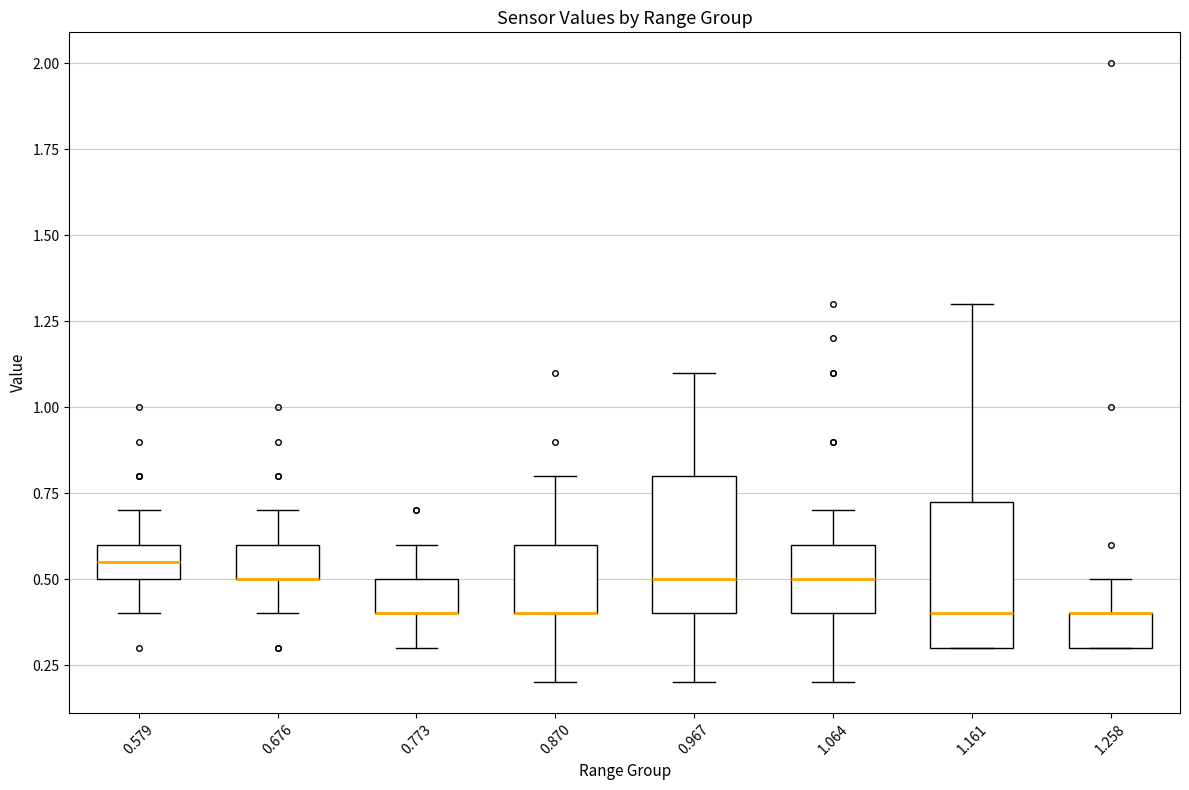

Reading left to right, read every box against the y-axis: the position of its median line, the range the box covers, and the ends of its whiskers. The values are not printed on the chart, so give them approximately, as read against the axis.

0.579: median 0.55, box 0.50 to 0.60, whiskers 0.40 to 0.70
0.676: median 0.50 (drawn on the box's lower edge), box 0.50 to 0.60, whiskers 0.40 to 0.70
0.773: median 0.40 (drawn on the box's lower edge), box 0.40 to 0.50, whiskers 0.30 to 0.60
0.870: median 0.40 (drawn on the box's lower edge), box 0.40 to 0.60, whiskers 0.20 to 0.80
0.967: median 0.50, box 0.40 to 0.80, whiskers 0.20 to 1.10
1.064: median 0.50, box 0.40 to 0.60, whiskers 0.20 to 0.70
1.161: median 0.40, box 0.30 to 0.75, whiskers 0.30 to 1.30
1.258: median 0.40 (drawn on the box's upper edge), box 0.30 to 0.40, whiskers 0.30 to 0.50